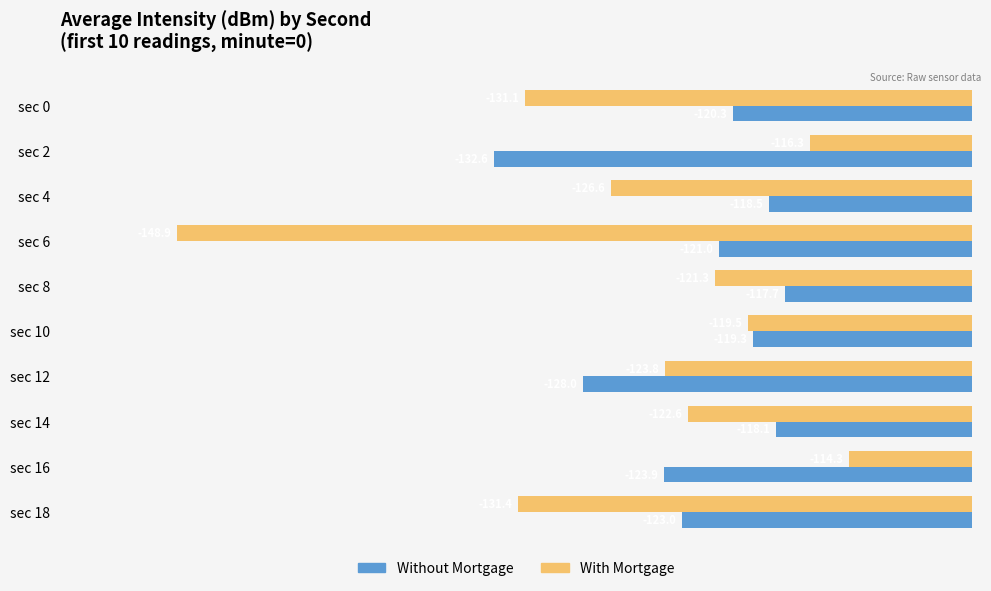

What is the sum of all Without Mortgage values?

-1222.4